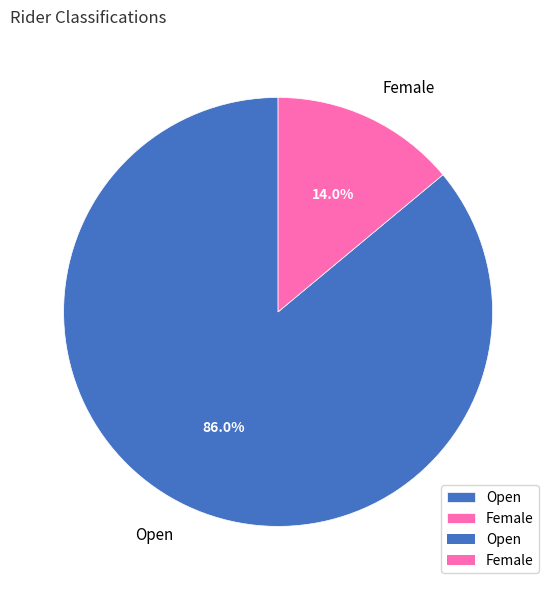

Which slice is the largest?

Open